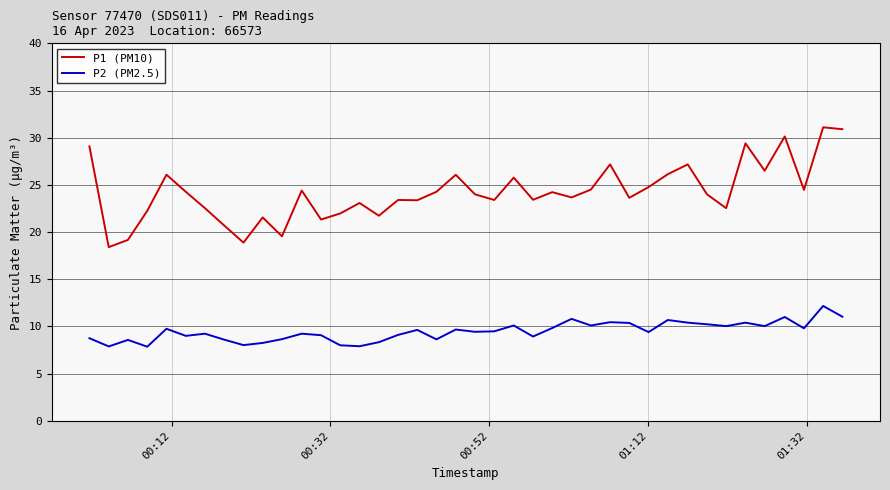

Does the chart have visible grid lines?

Yes